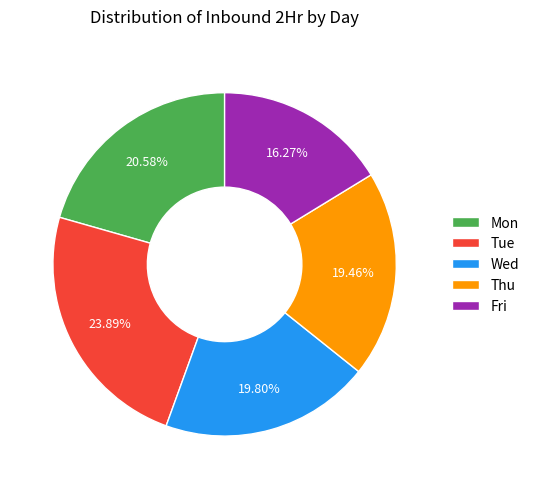

True or false: Tue accounts for 24% of the total.

True